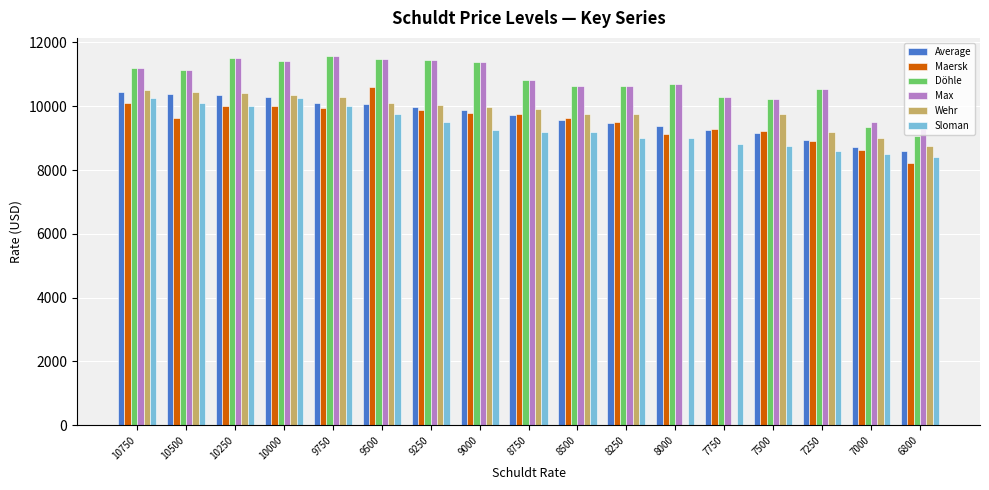

Where does the Wehr series first go above 9900?

10750